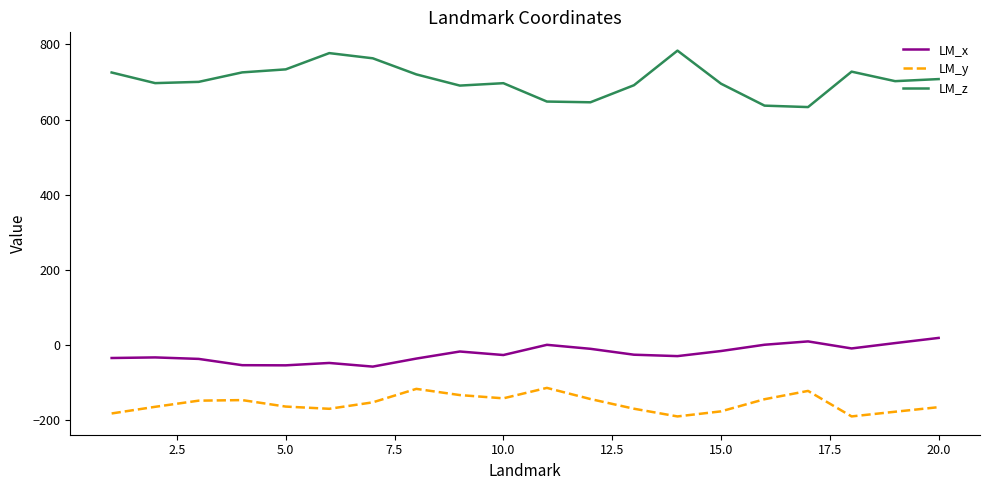

Which series has the largest range (max minus min)?

LM_z